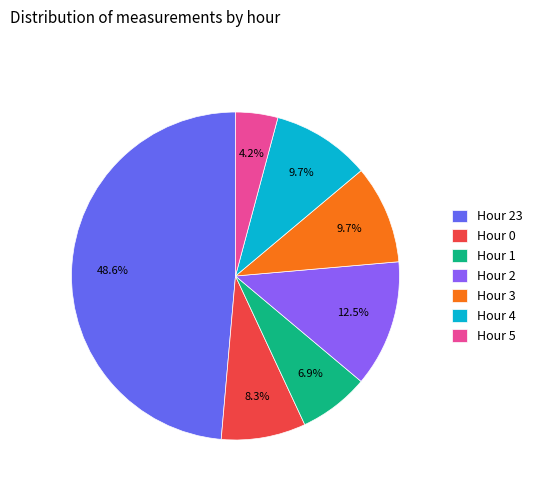

Does Hour 3 account for over 50% of the chart?

No